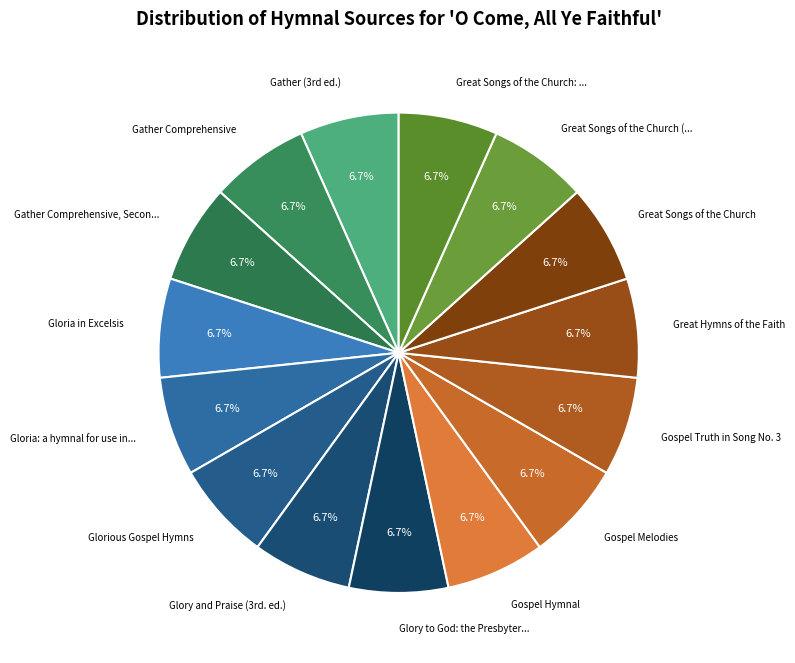

How many slices are in this pie chart?

15